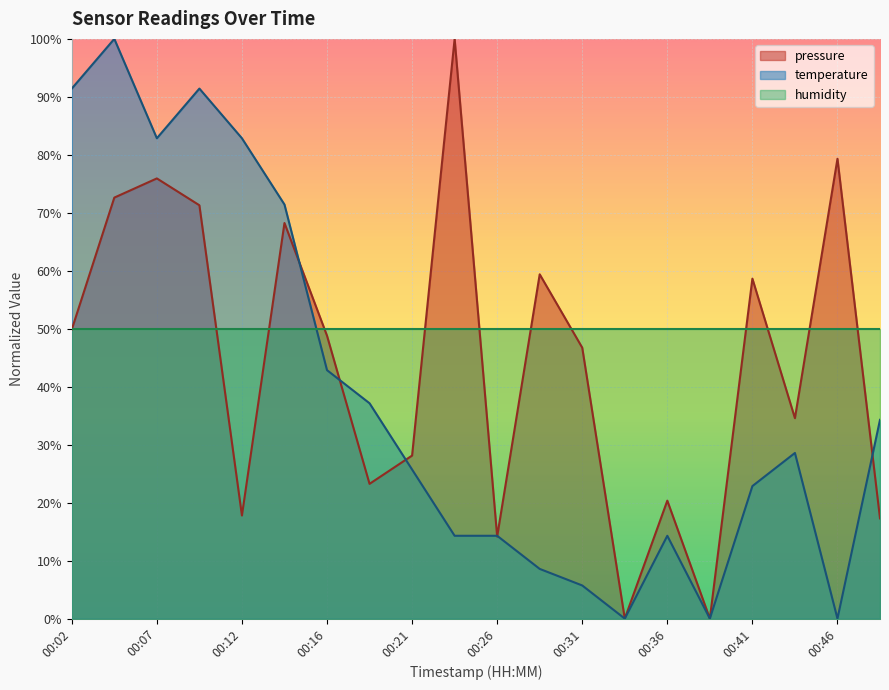

What is the average value of the pressure series?

44.3